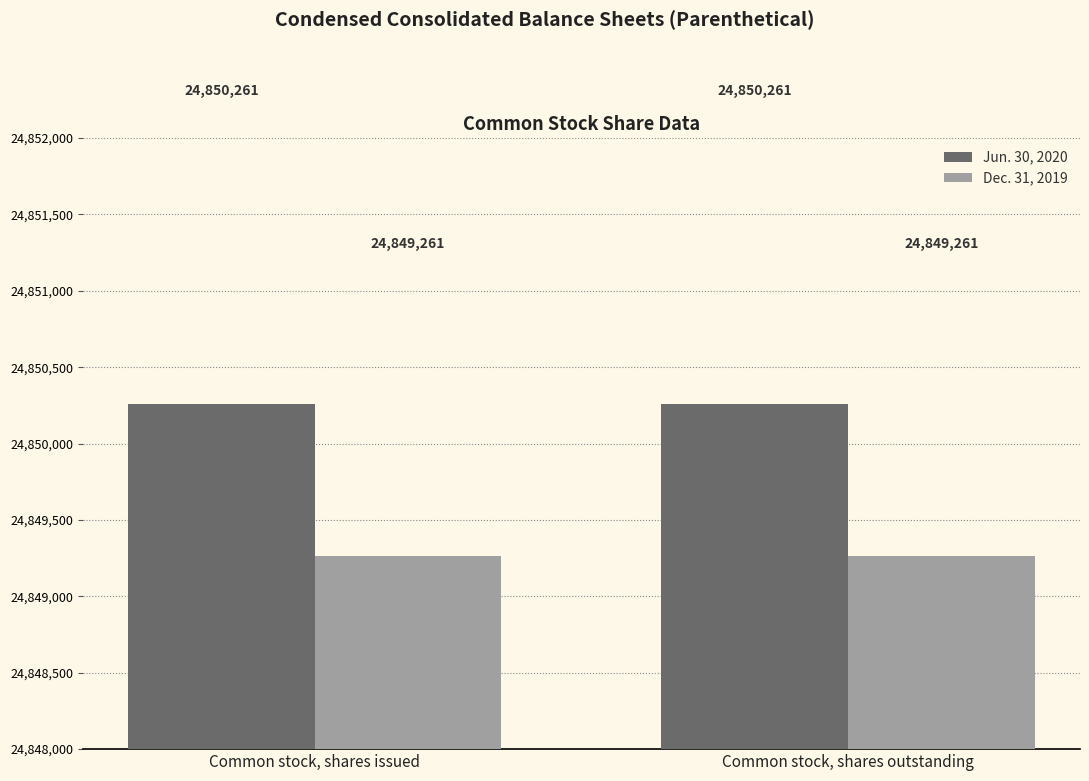

Is it true that Jun. 30, 2020 equals 24850261 at Common stock, shares outstanding?

True